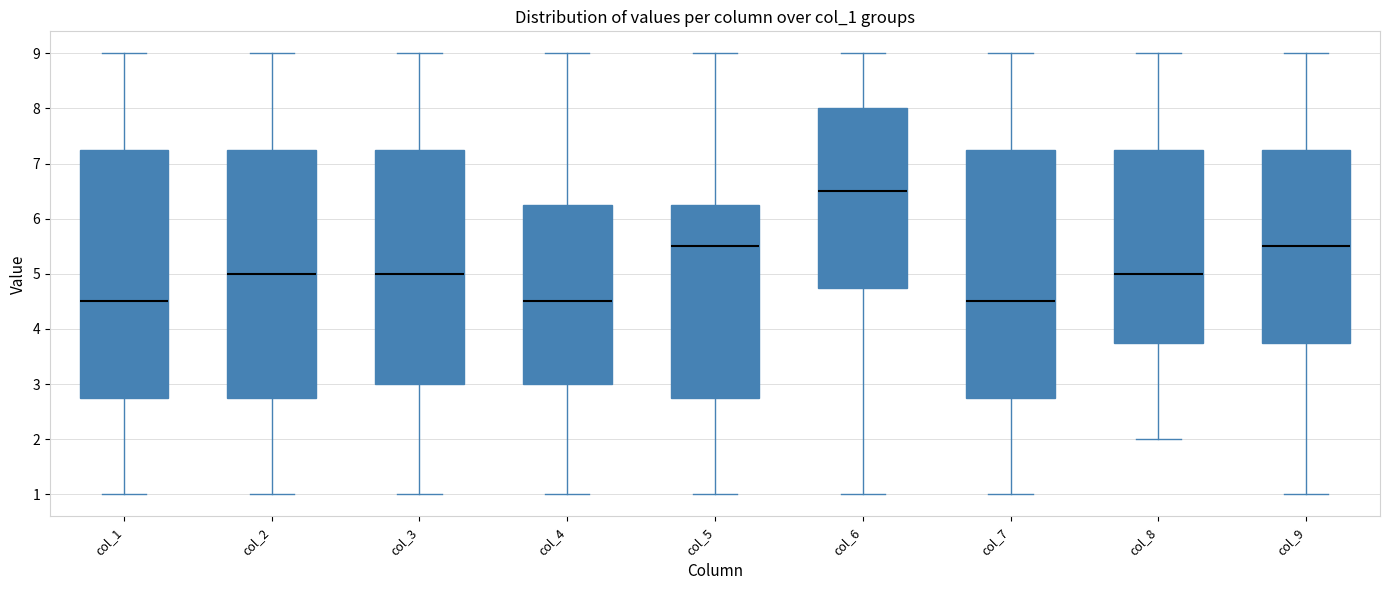

Reading left to right, transcribe this box plot: for each box, give where its median line is, the range the box spans, and where its two whiskers end, as read against the y-axis. The values are not printed on the chart, so give them approximately, as read against the axis.

col_1: median 4.5, box 2.8 to 7.3, whiskers 1.0 to 9.0
col_2: median 5.0, box 2.8 to 7.3, whiskers 1.0 to 9.0
col_3: median 5.0, box 3.0 to 7.3, whiskers 1.0 to 9.0
col_4: median 4.5, box 3.0 to 6.3, whiskers 1.0 to 9.0
col_5: median 5.5, box 2.8 to 6.3, whiskers 1.0 to 9.0
col_6: median 6.5, box 4.8 to 8.0, whiskers 1.0 to 9.0
col_7: median 4.5, box 2.8 to 7.3, whiskers 1.0 to 9.0
col_8: median 5.0, box 3.8 to 7.3, whiskers 2.0 to 9.0
col_9: median 5.5, box 3.8 to 7.3, whiskers 1.0 to 9.0